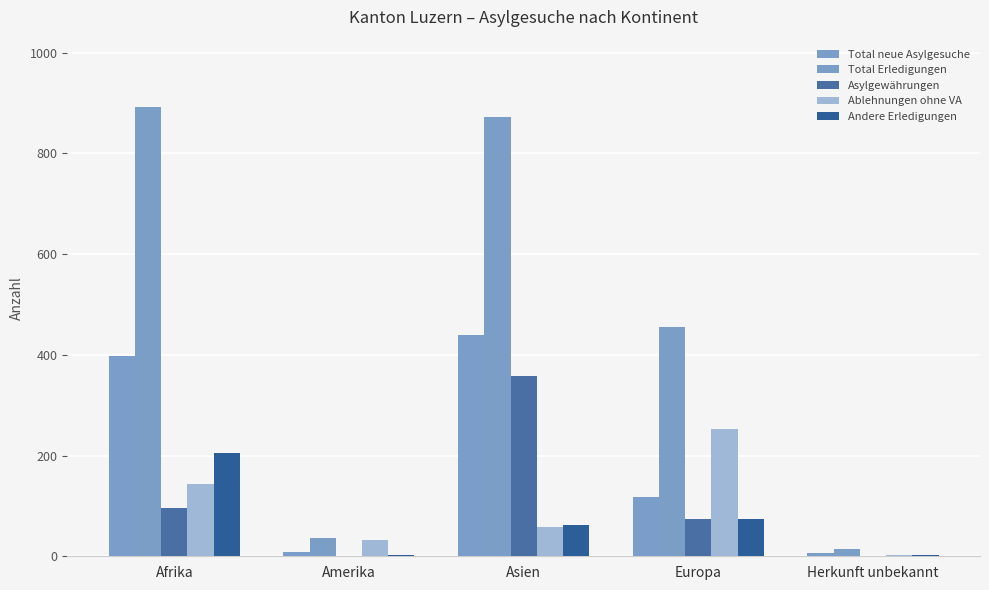

Which label corresponds to the largest value in the chart?

Afrika